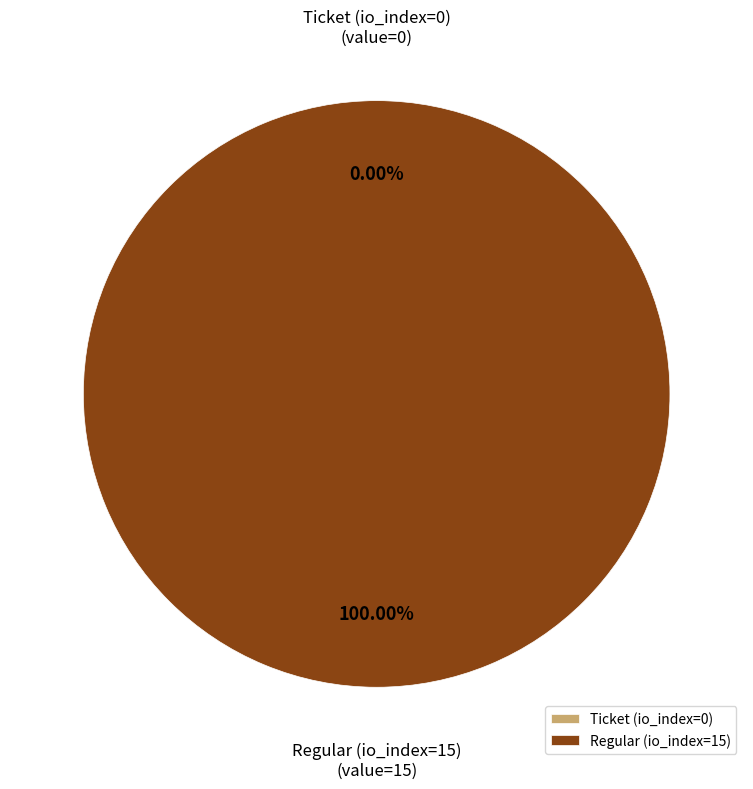

Is it true that Regular (io_index=15) is 100% of the pie?

True